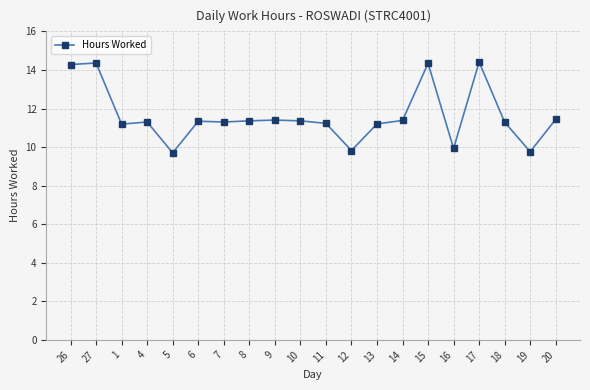

Where does the data first go above 11?

26